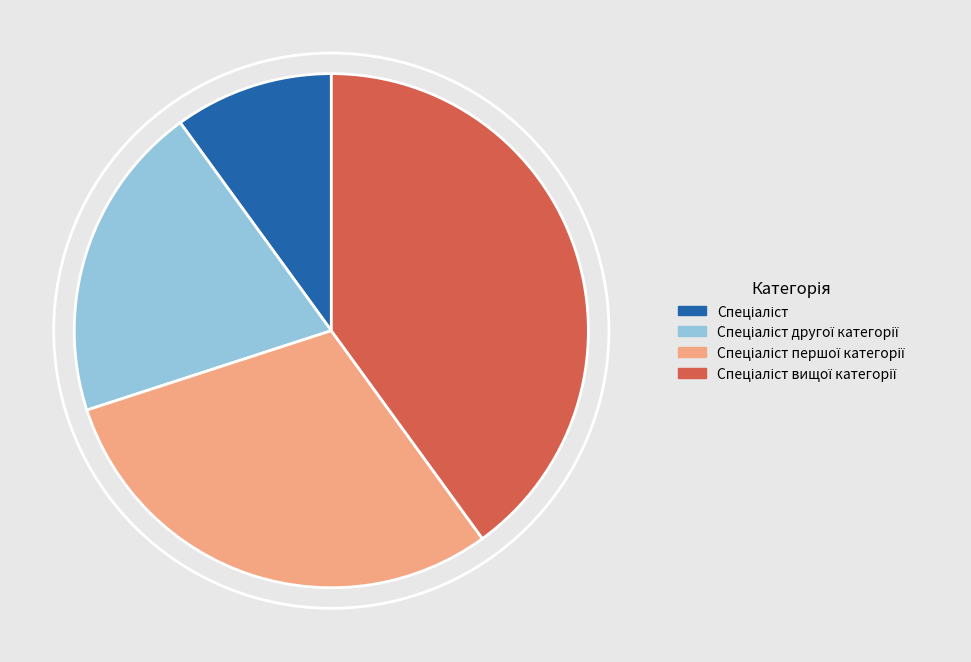

Is there any slice that represents more than half of the pie?

No